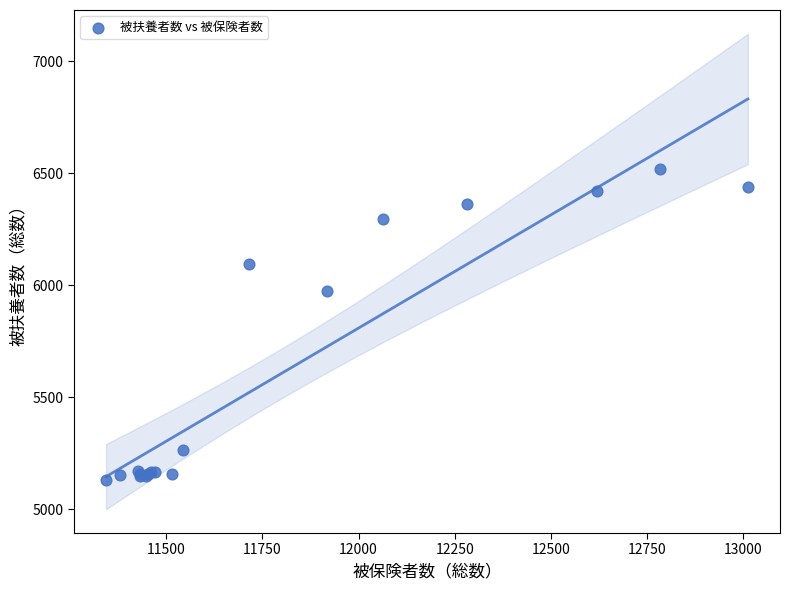

What Y value in the scatter plot is closest to 5823?

5974